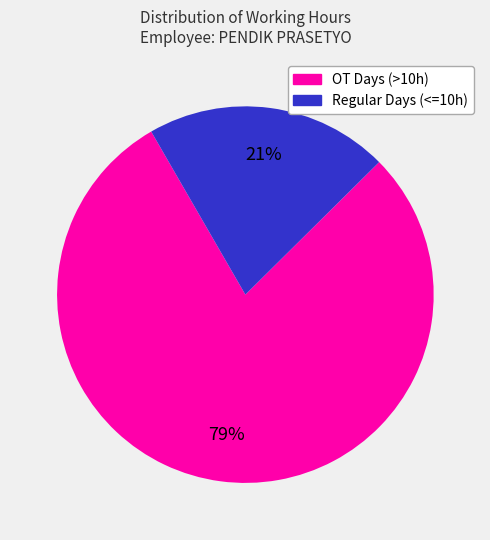

Count the number of slices in the pie.

2